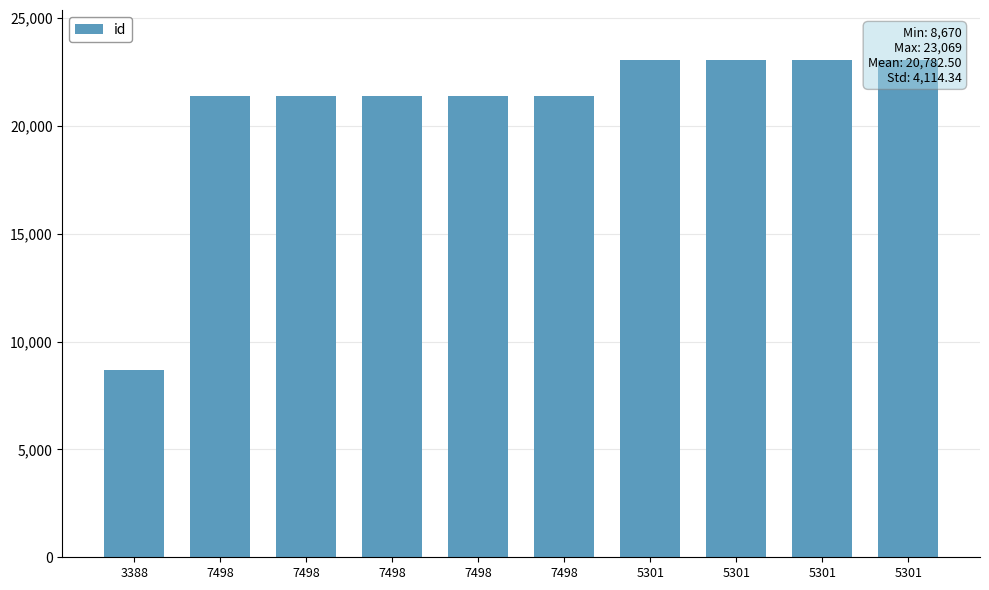

What is the label of the 9th bar from the left?

5301